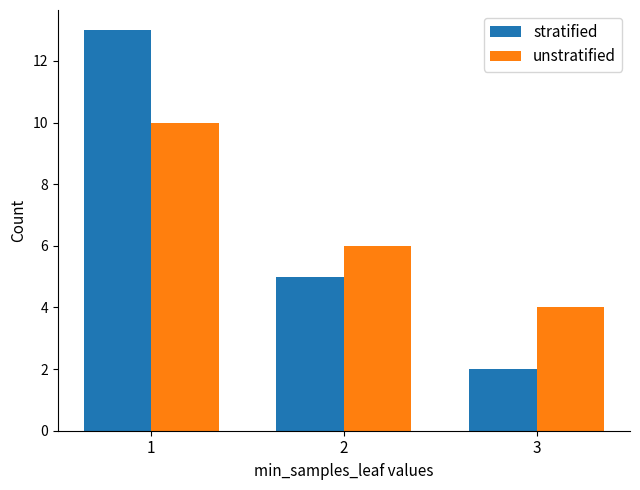

Rank the series by their maximum value, from highest to lowest.

stratified, unstratified